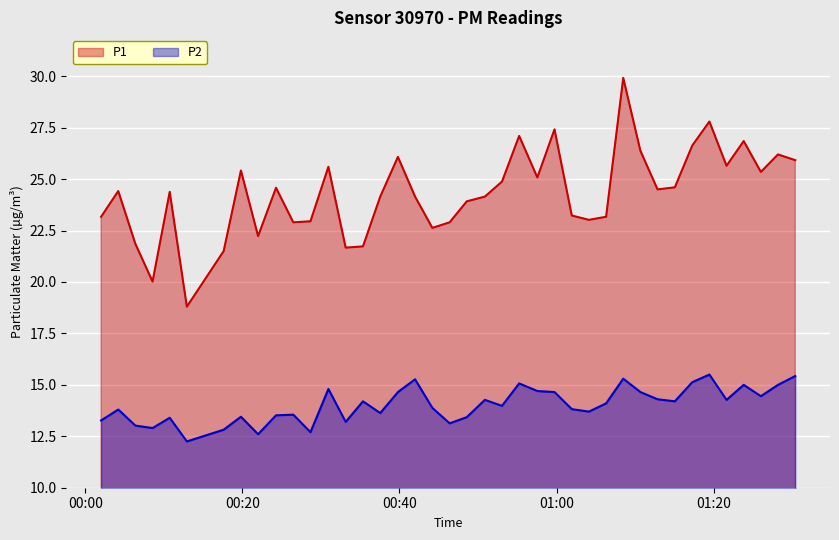

What is the average value of the P2 series?

14.0